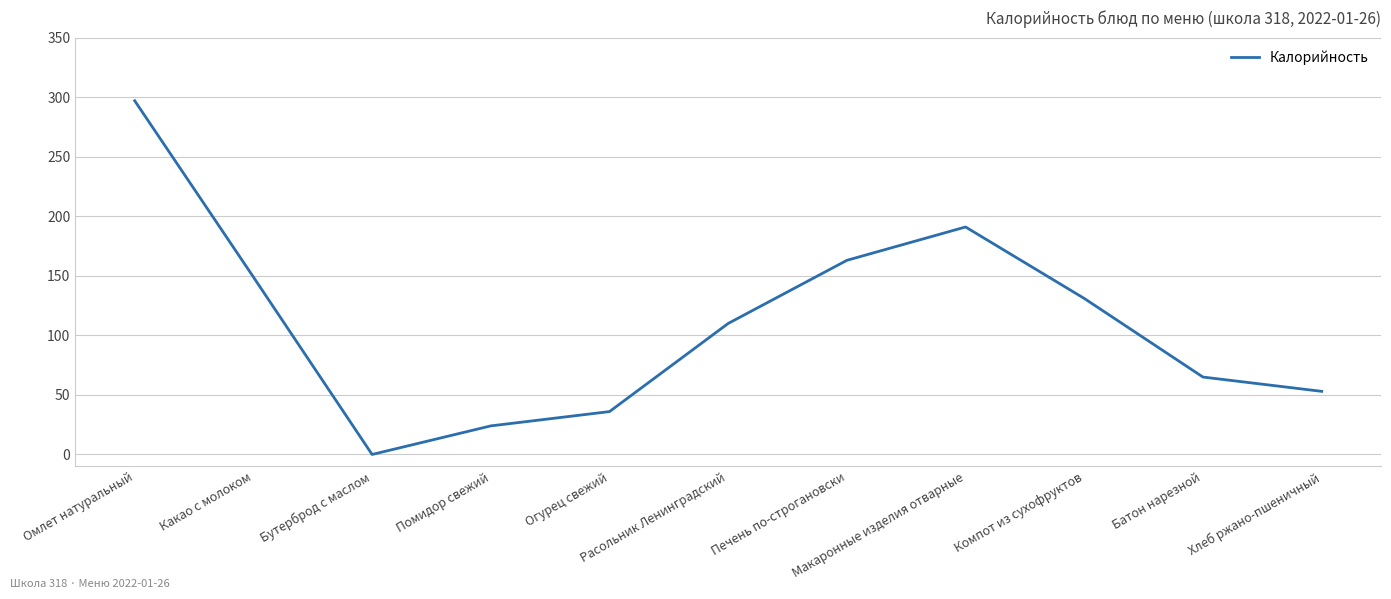

At which category does the data reach its first local valley?

Бутерброд с маслом